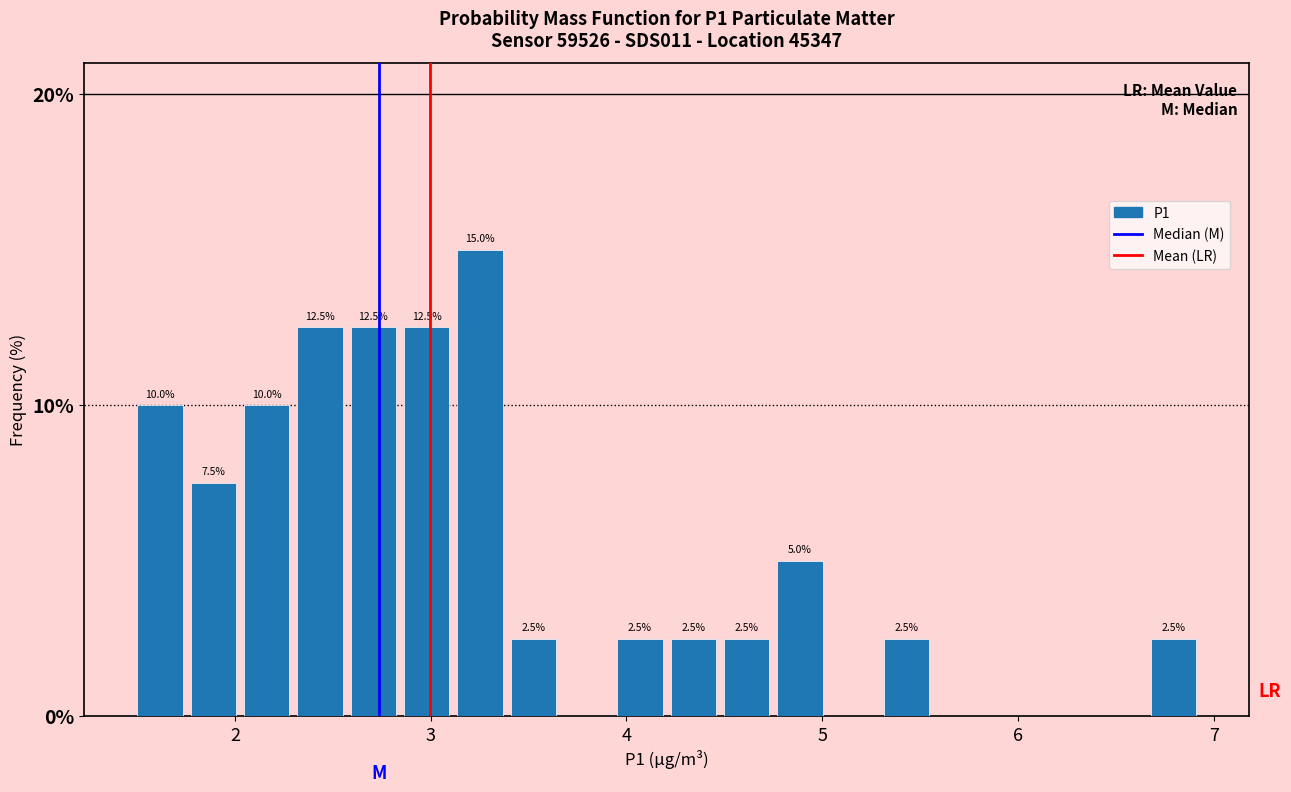

Around what value on the x-axis is the tallest bar? Give the approximate position of its centre, as read against the axis.

3.3